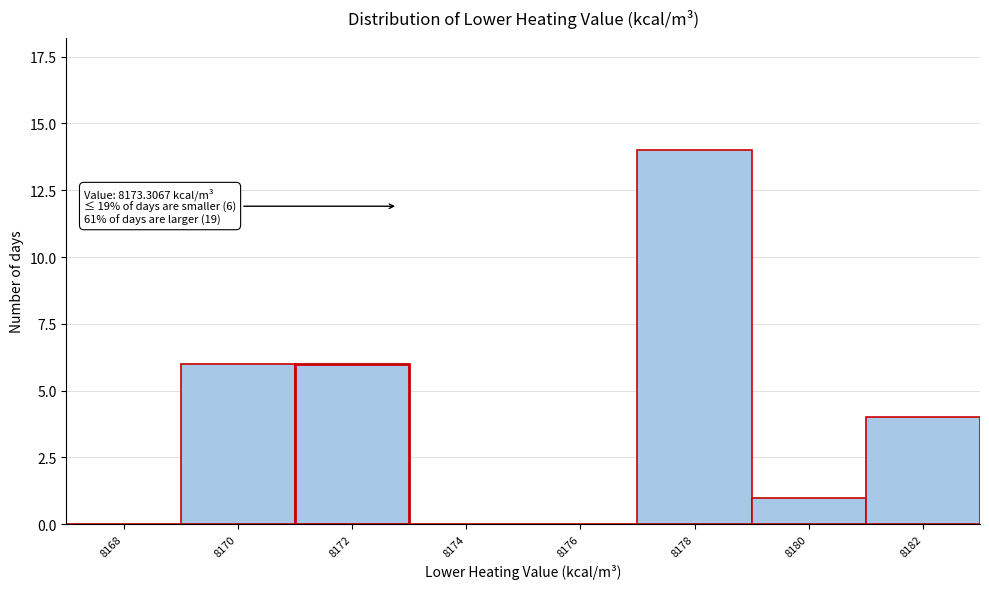

Reading left to right, extract all data points from this chart.

8168=0	8170=6	8172=6	8174=0	8176=0	8178=14	8180=1	8182=4